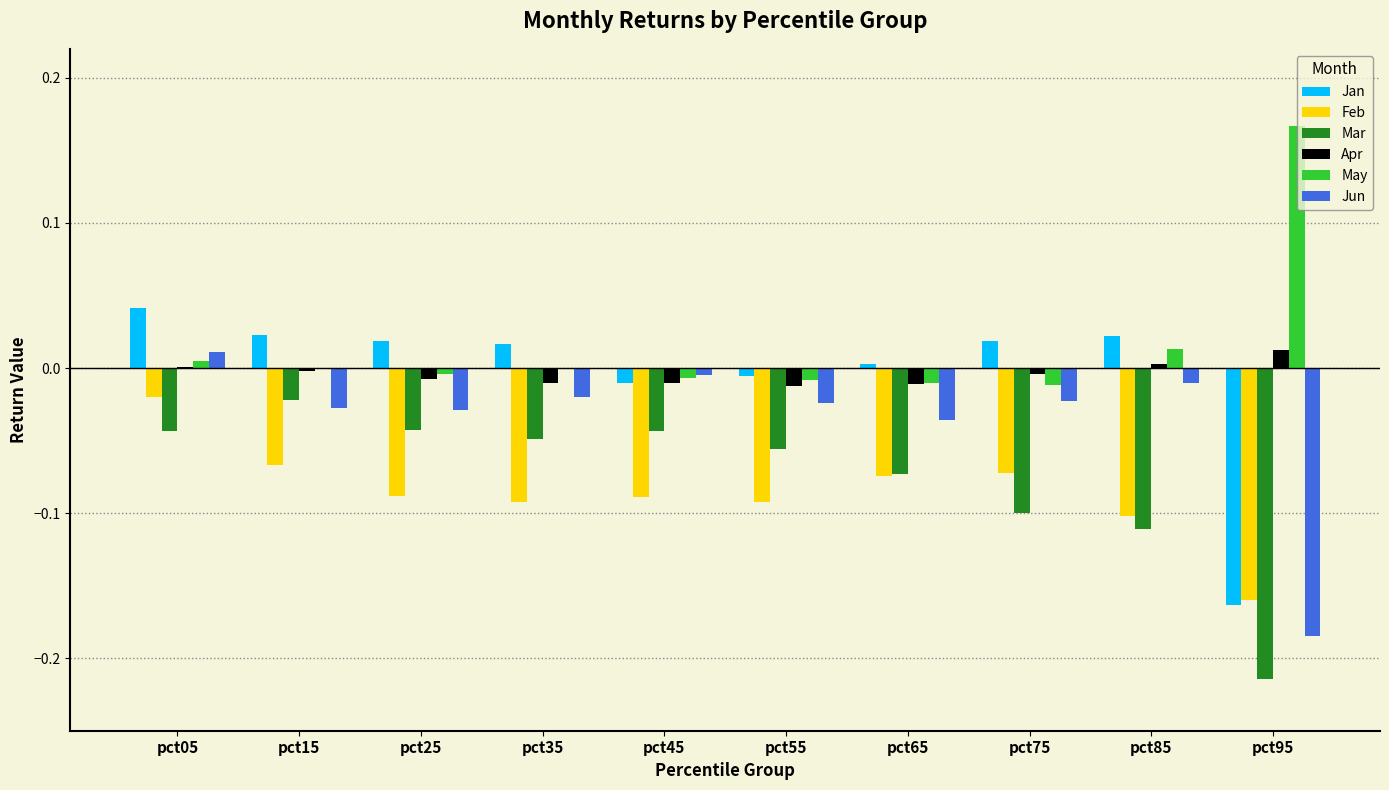

At which label does Feb reach its peak?

pct05